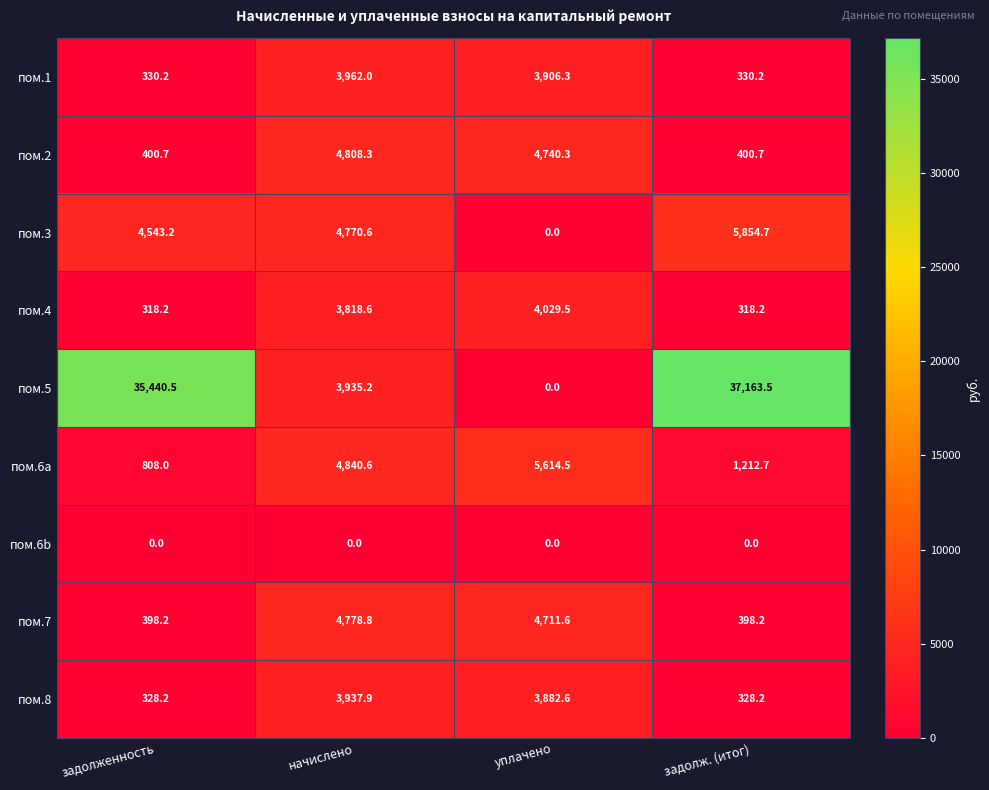

At начислено, list the series in order from smallest to largest.

пом.6b, пом.4, пом.5, пом.8, пом.1, пом.3, пом.7, пом.2, пом.6a